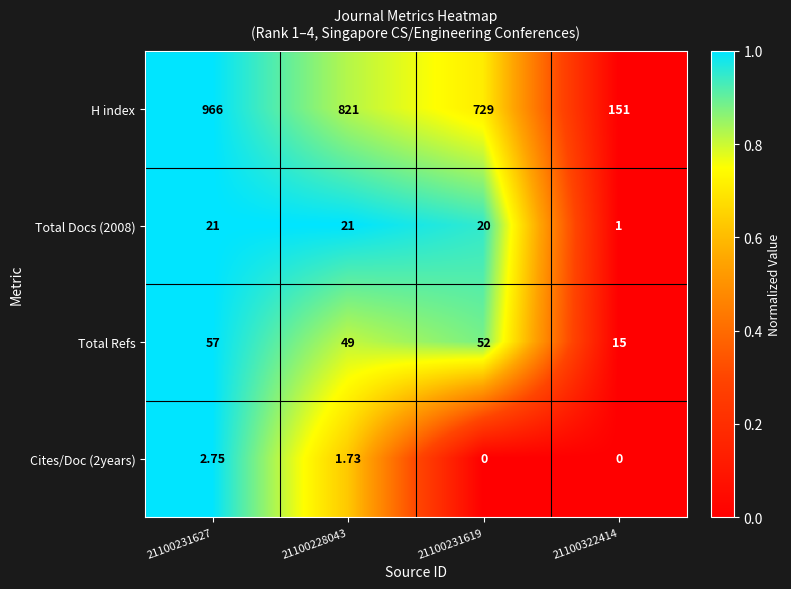

How many values in Cites/Doc (2years) are above zero?

2